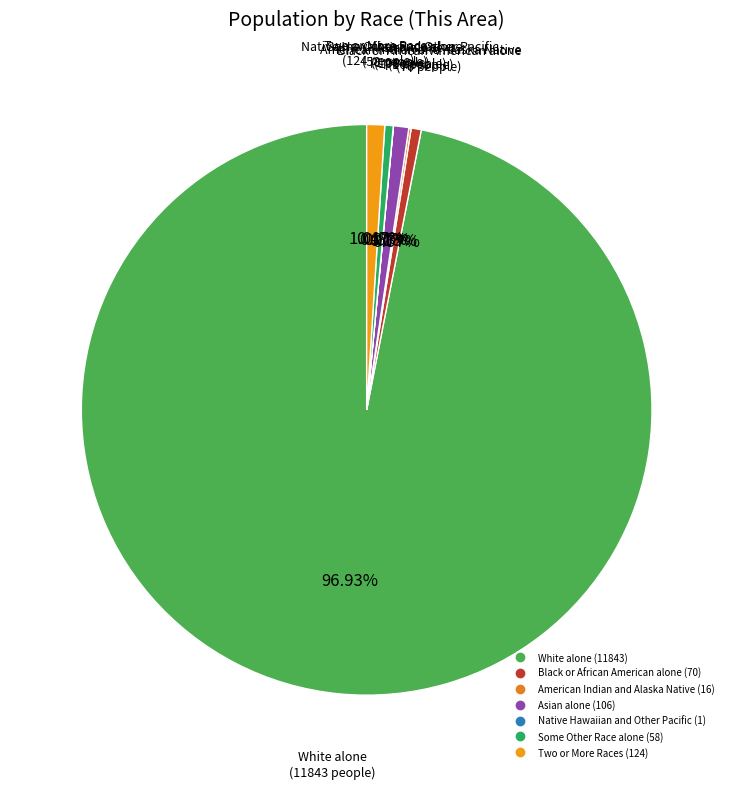

Is there any slice that represents more than half of the pie?

Yes